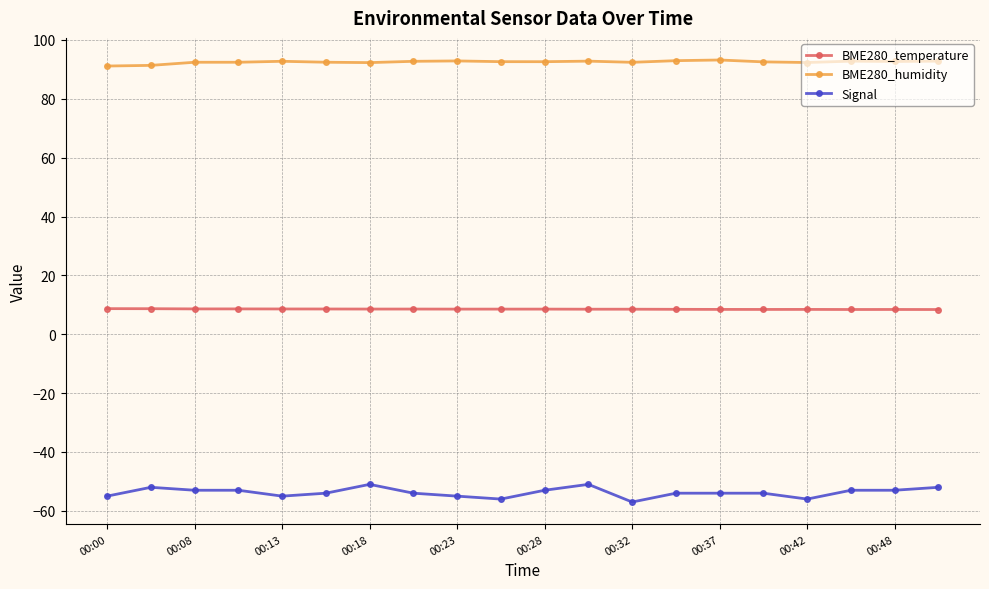

What is the maximum value shown in the chart?

93.2